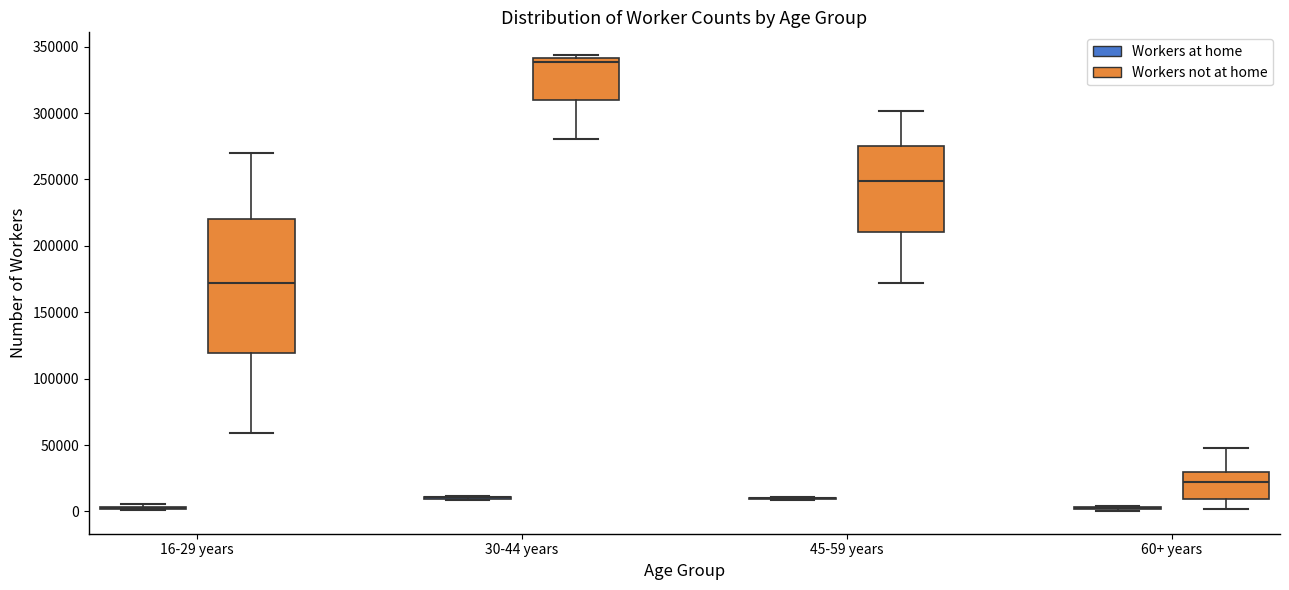

Which box is the tallest, from its lower edge to its upper edge?

16-29 years (Workers not at home)